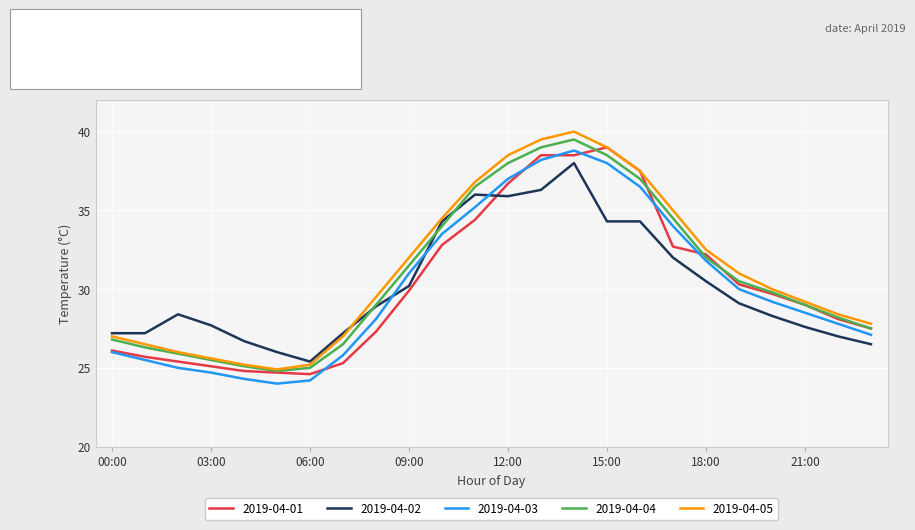

How many times do 2019-04-03 and 2019-04-02 cross each other?

3